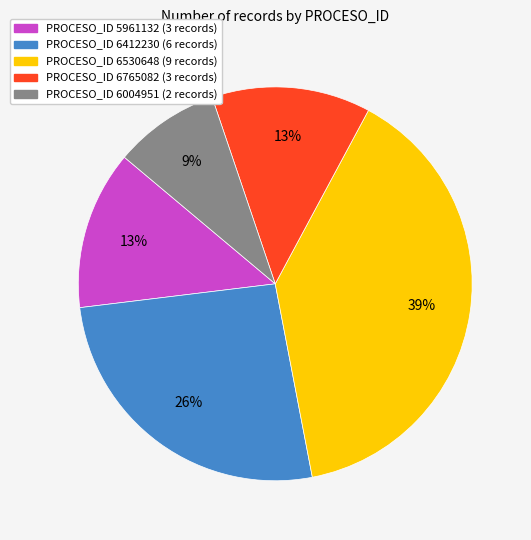

To the nearest percent, what is the average slice percentage?

20%